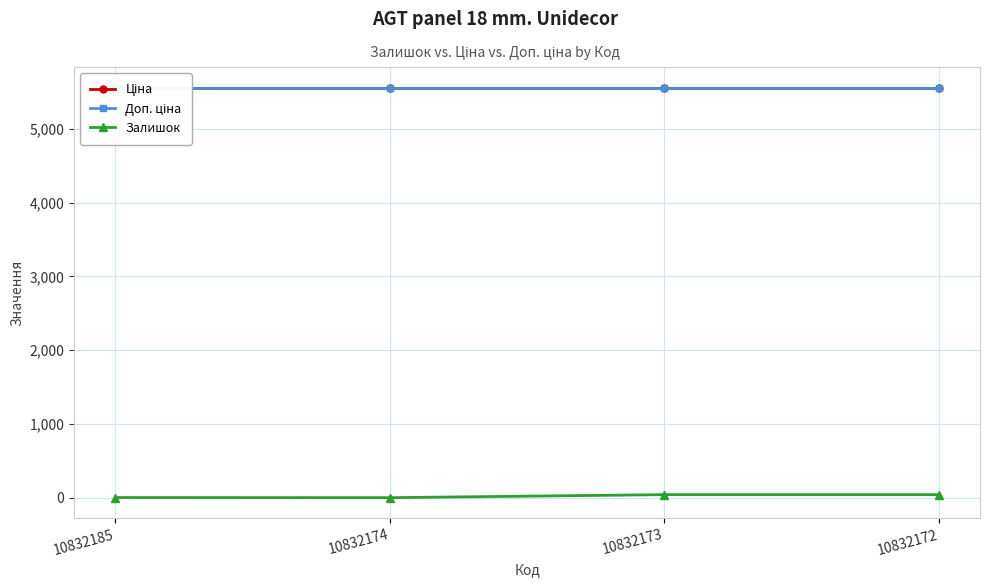

True or false: Ціна has more than 2 points higher than both neighbors.

False